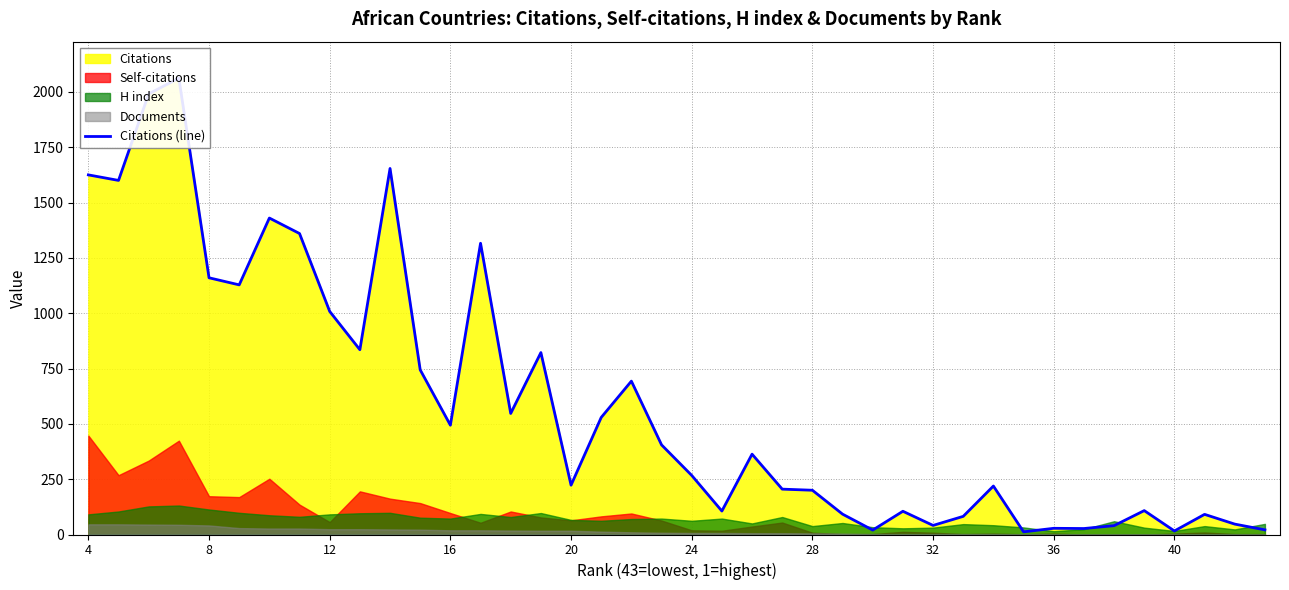

True or false: the data shows 54 at 21.

False